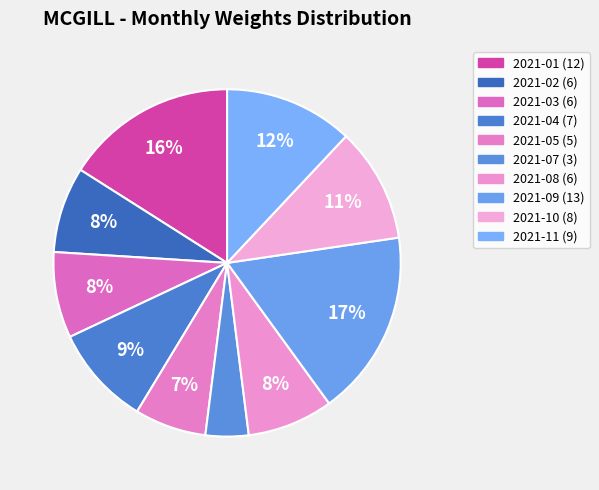

Count the number of slices in the pie.

10